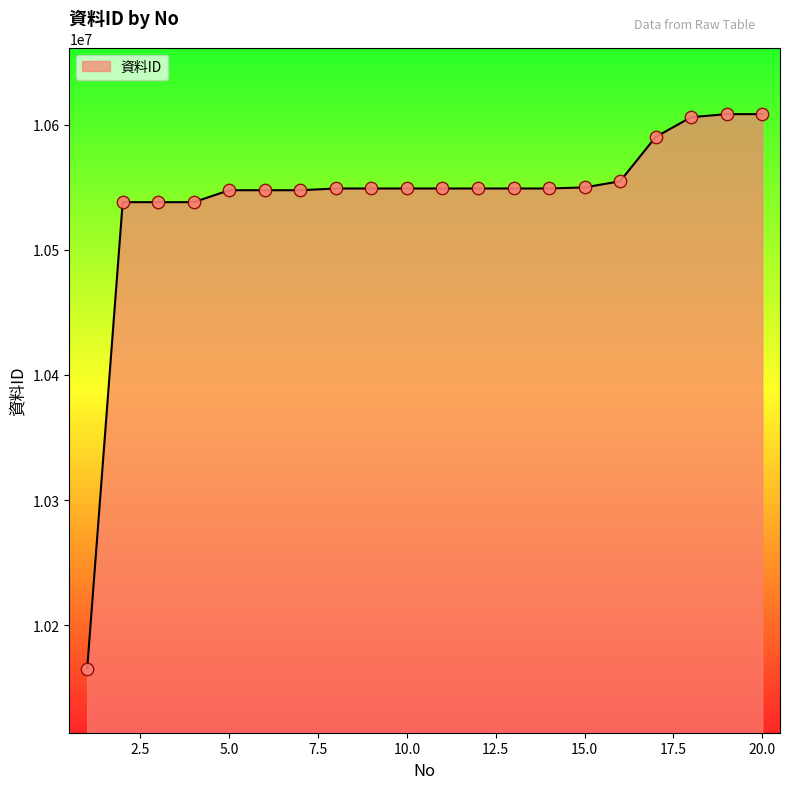

What is the maximum value shown in the chart?

10608315